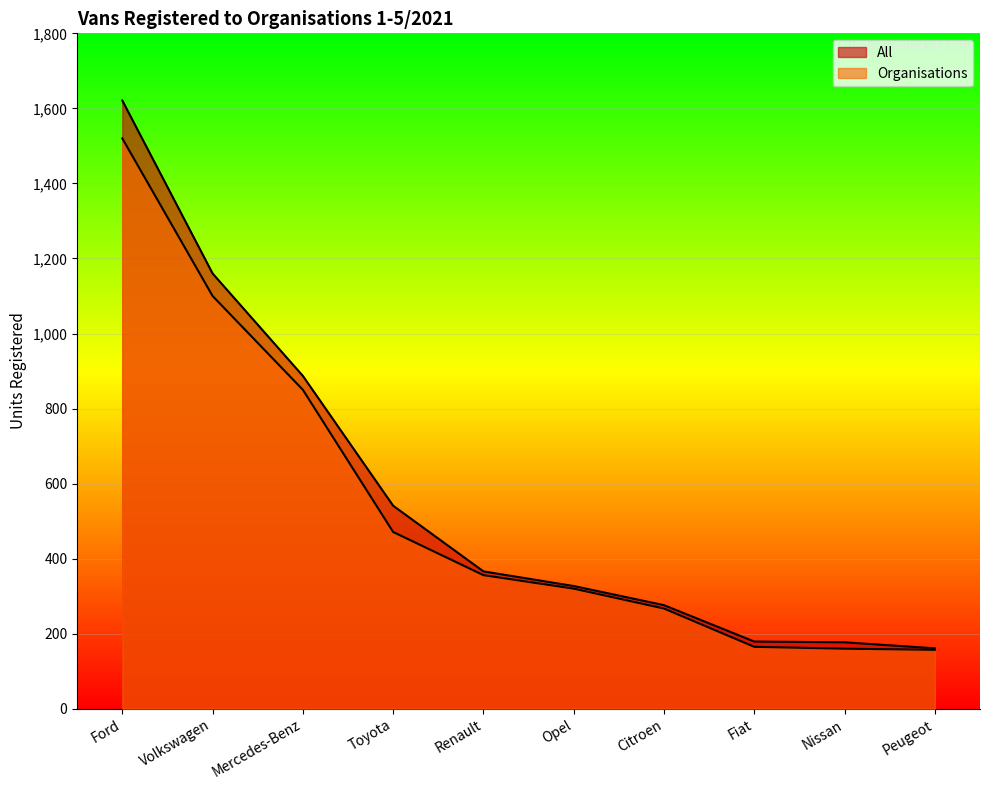

Which series has the largest total across all categories?

All